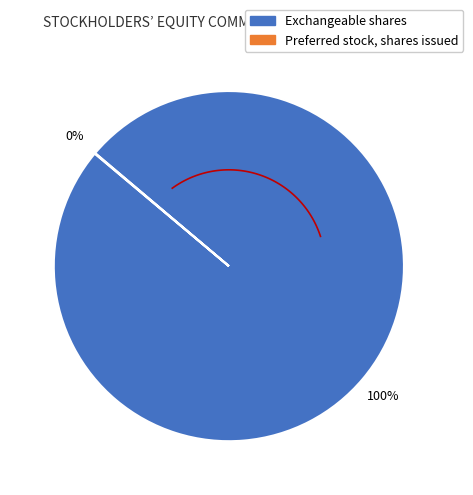

Which slice represents more than half of the pie?

Exchangeable shares